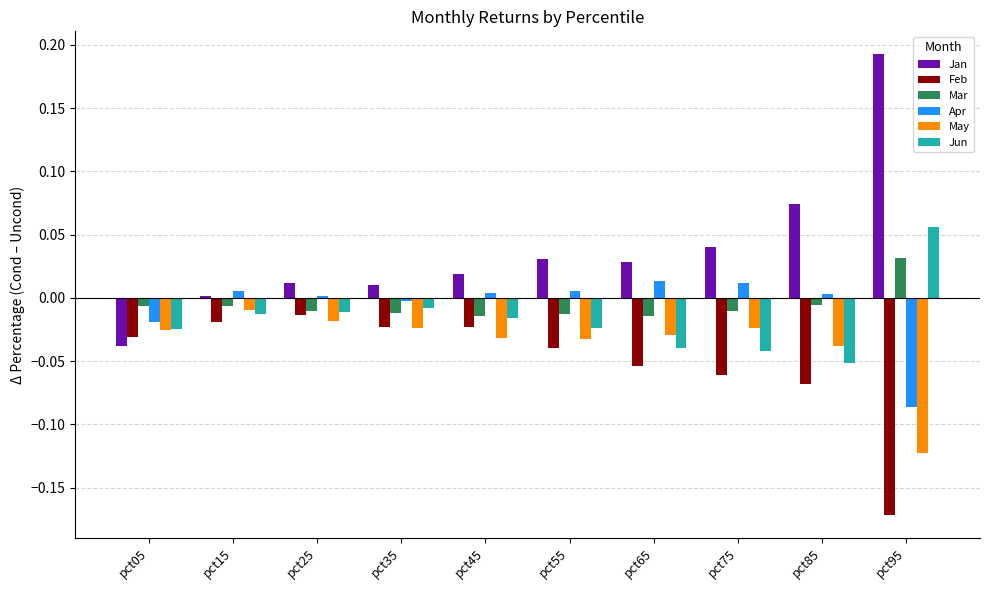

How many values in the Jan series are below 0?

1